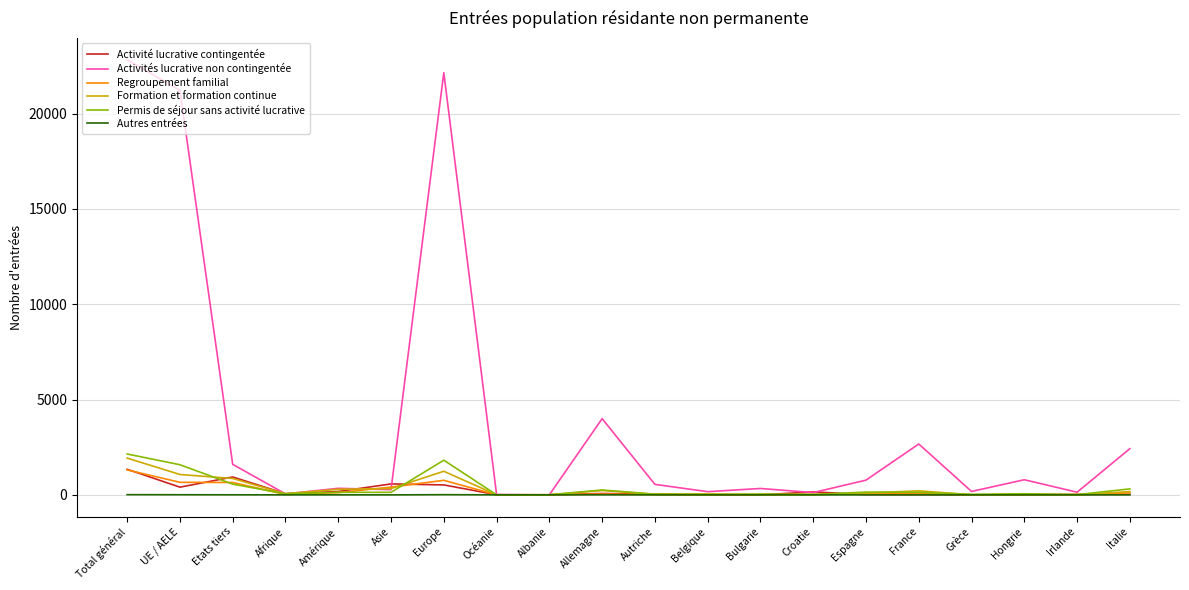

What is the average value of the Permis de séjour sans activité lucrative series?

375